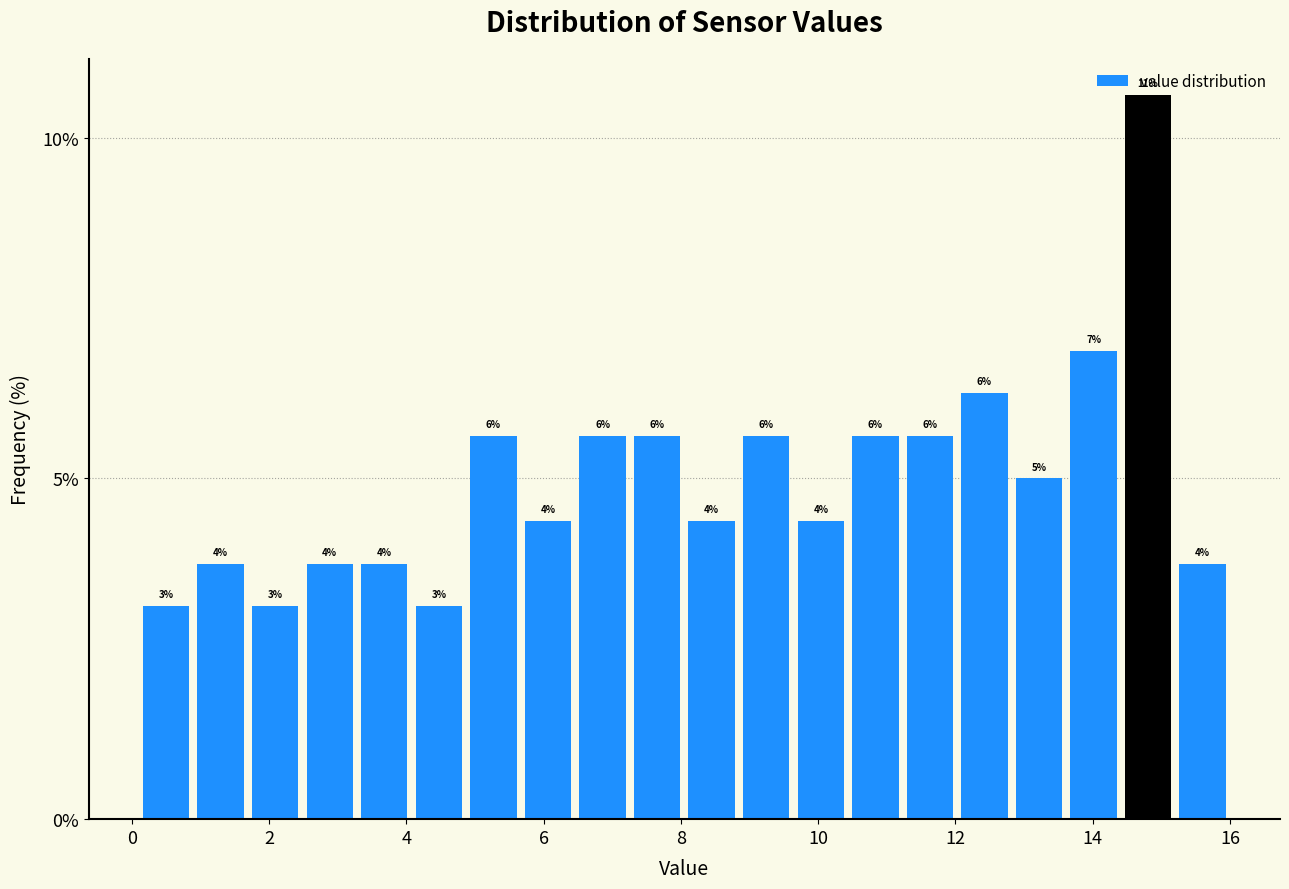

Around what value on the x-axis is the tallest bar? Give the approximate position of its centre, as read against the axis.

14.8